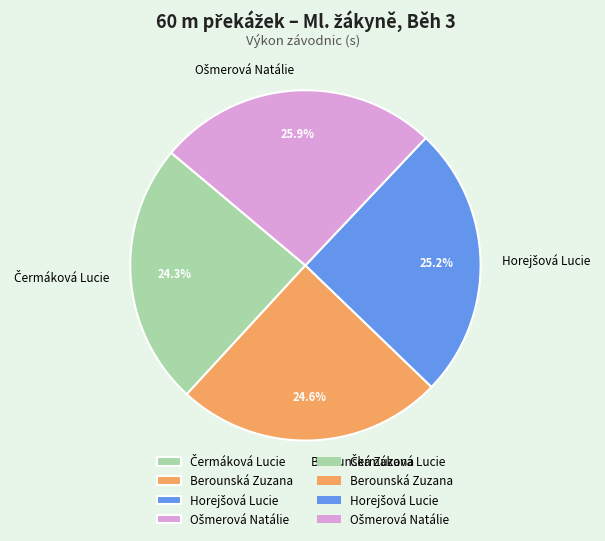

Is there a majority slice in this chart?

No